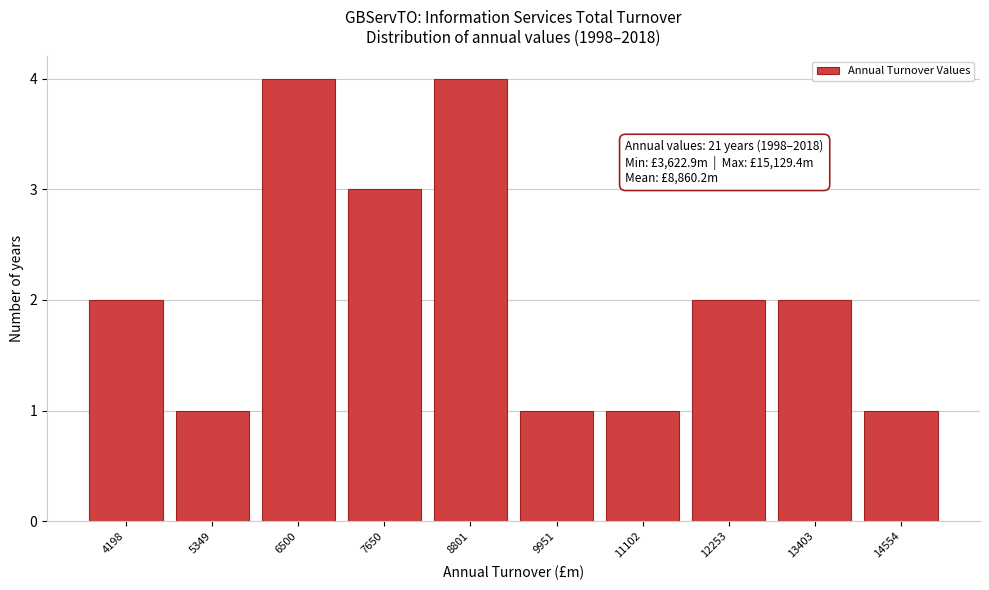

Reading left to right, extract all data points from this chart.

2	1	4	3	4	1	1	2	2	1